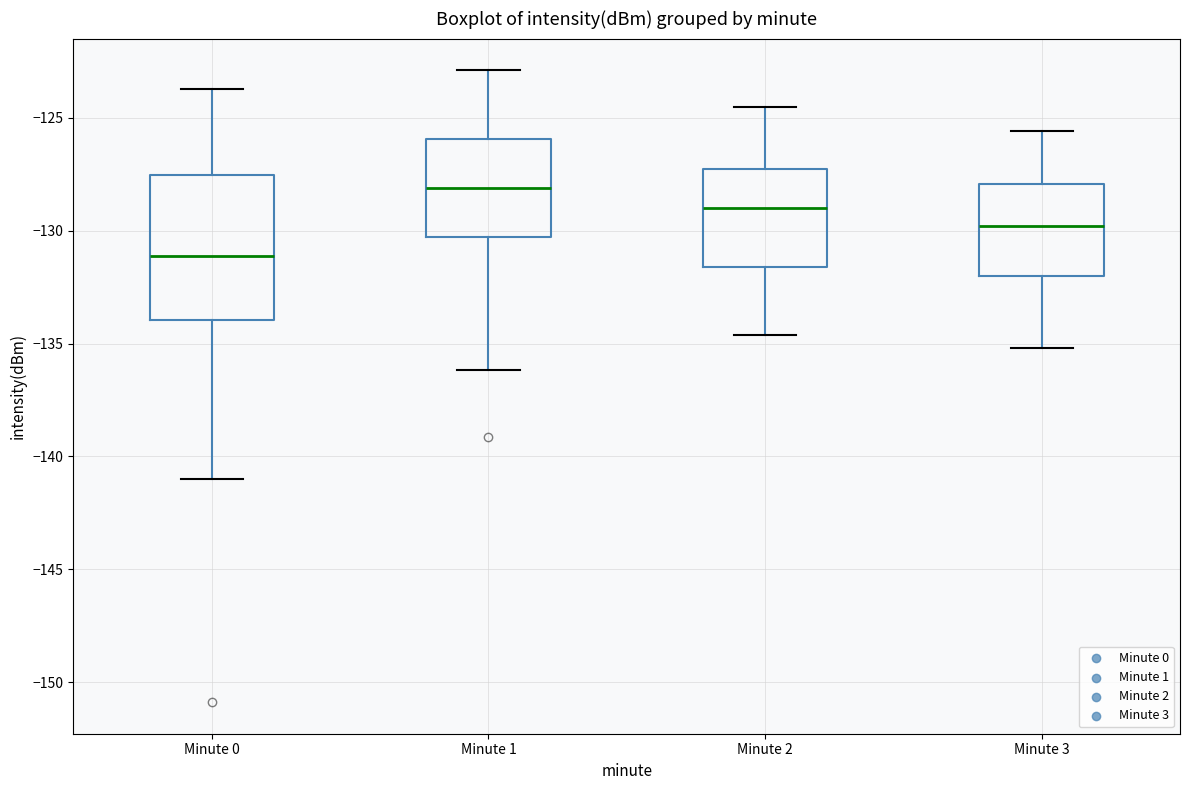

Reading left to right, transcribe this box plot: for each box, give where its median line is, the range the box spans, and where its two whiskers end, as read against the y-axis. The values are not printed on the chart, so give them approximately, as read against the axis.

Minute 0: median -131.0, box -134.0 to -127.5, whiskers -141.0 to -123.5
Minute 1: median -128.0, box -130.5 to -126.0, whiskers -136.0 to -123.0
Minute 2: median -129.0, box -131.5 to -127.0, whiskers -134.5 to -124.5
Minute 3: median -130.0, box -132.0 to -128.0, whiskers -135.0 to -125.5